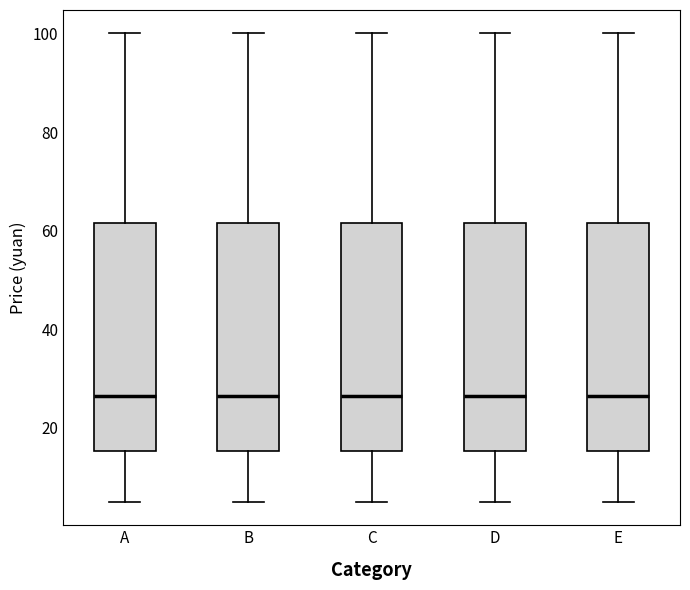

Reading left to right, transcribe this box plot: for each box, give where its median line is, the range the box spans, and where its two whiskers end, as read against the y-axis. The values are not printed on the chart, so give them approximately, as read against the axis.

A: median 26, box 16 to 62, whiskers 6 to 100
B: median 26, box 16 to 62, whiskers 6 to 100
C: median 26, box 16 to 62, whiskers 6 to 100
D: median 26, box 16 to 62, whiskers 6 to 100
E: median 26, box 16 to 62, whiskers 6 to 100